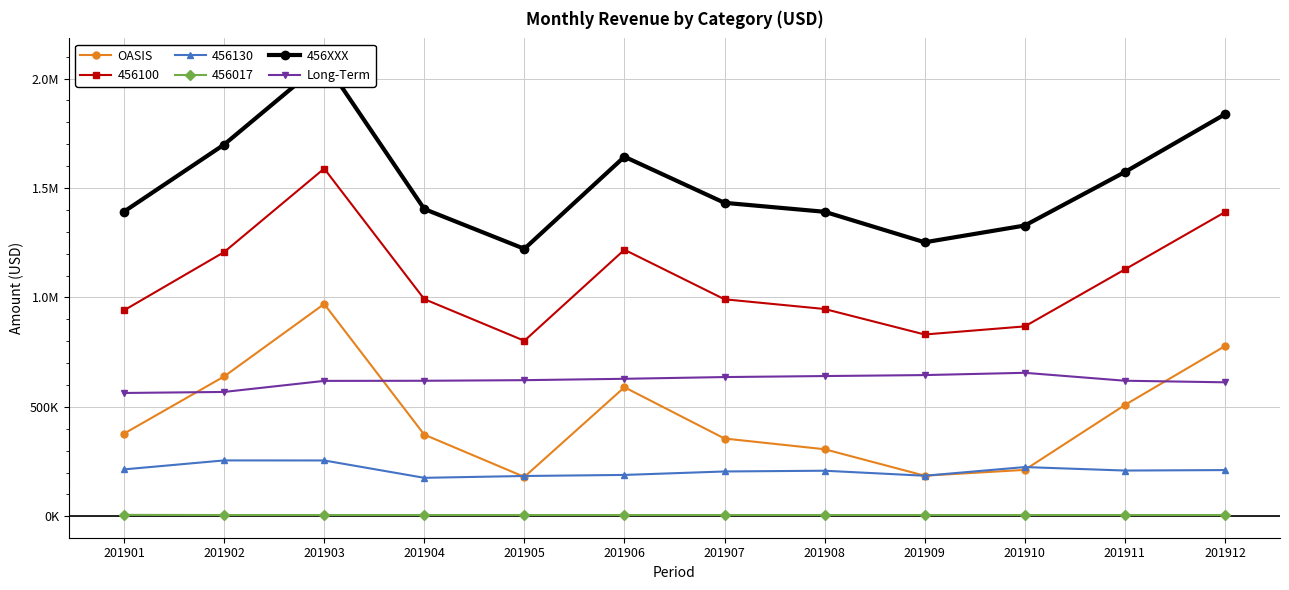

Where does the 456XXX series first go above 1432055?

201902